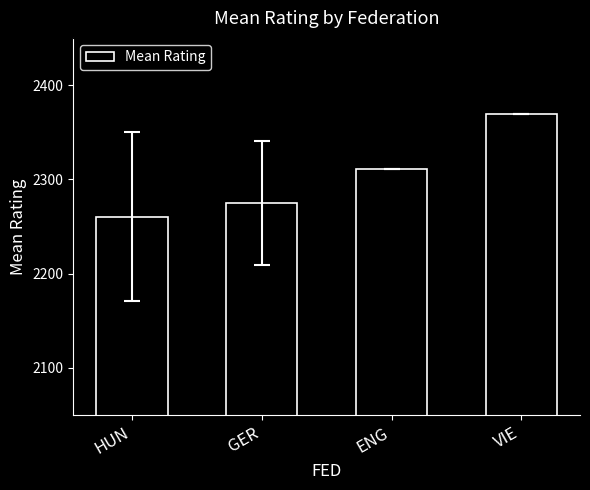

Does the chart contain any negative values?

No